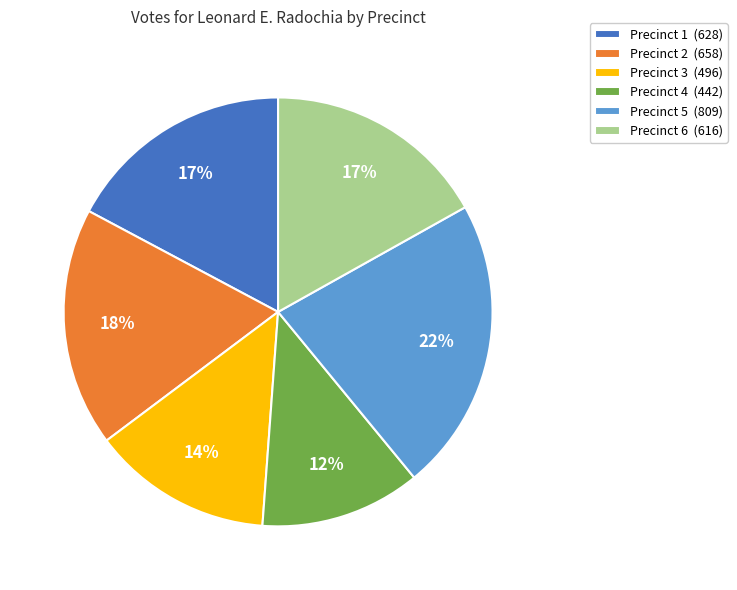

Which has a higher value, Precinct 3 (496) or Precinct 1 (628)?

Precinct 1 (628)